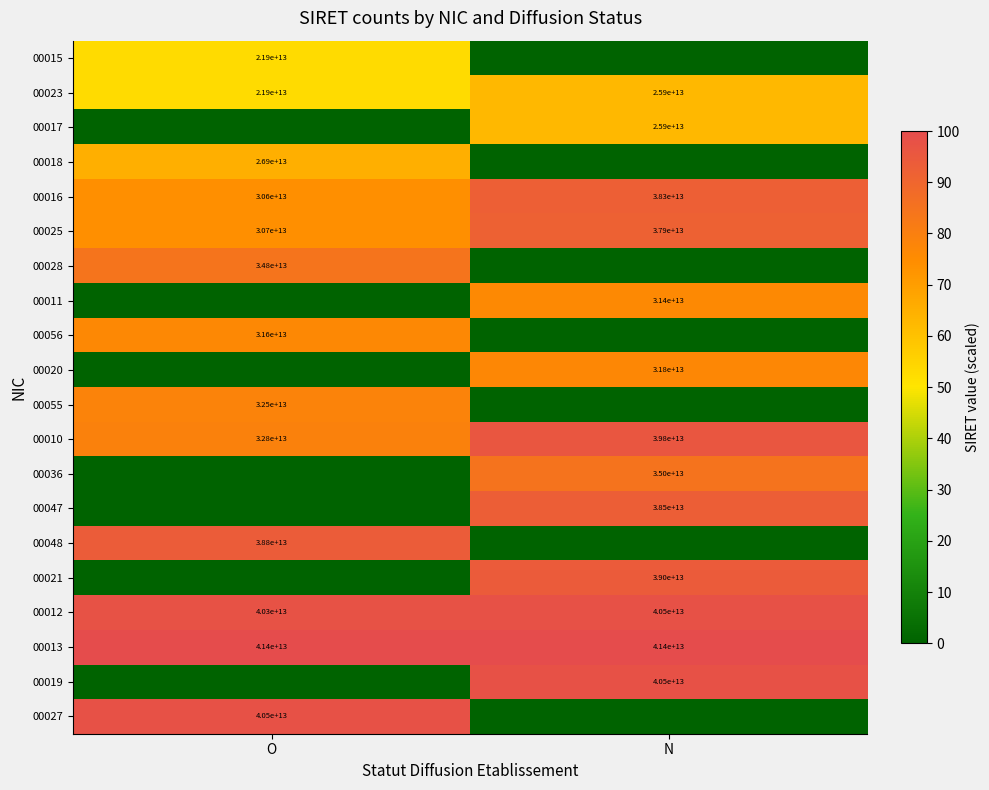

The value of 00017 at N is 25900000000000. True or false?

True